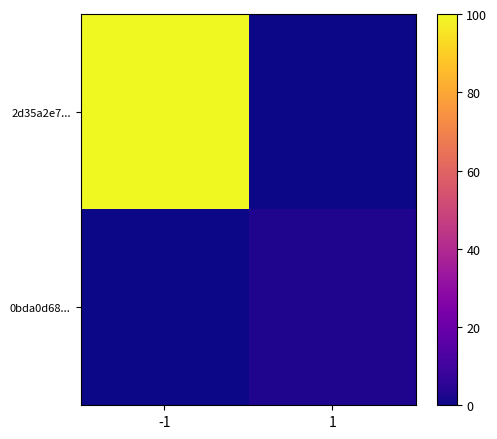

What is the difference between the highest and lowest values at -1?

100